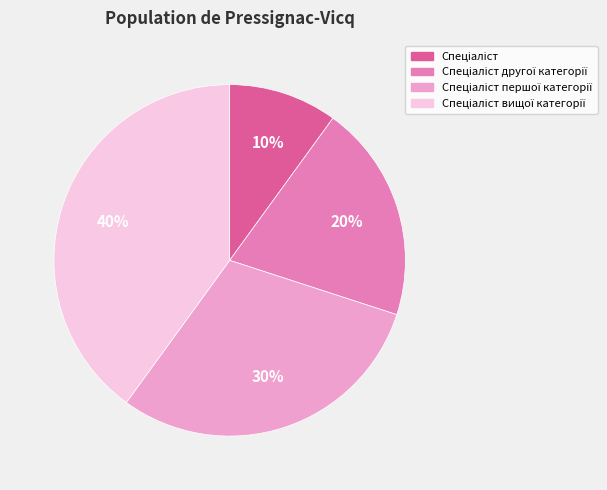

Is there a majority slice in this chart?

No